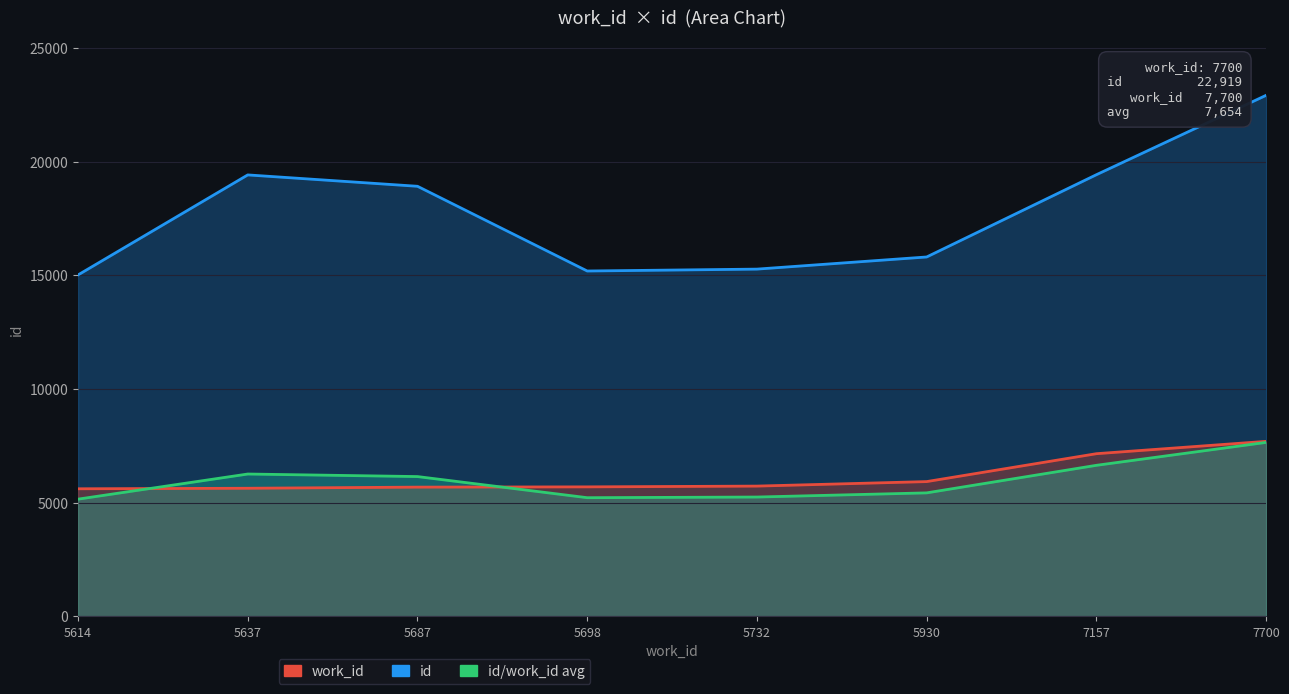

What position from the left is 7157?

7